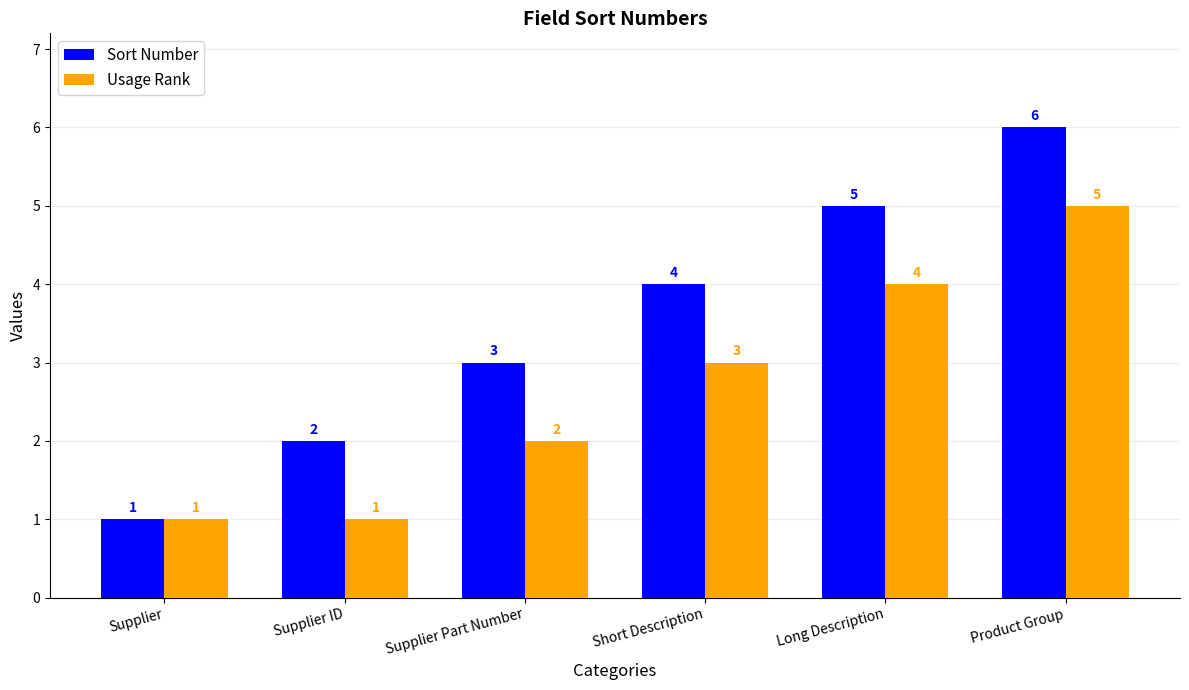

What value does the Usage Rank series have at Product Group?

5